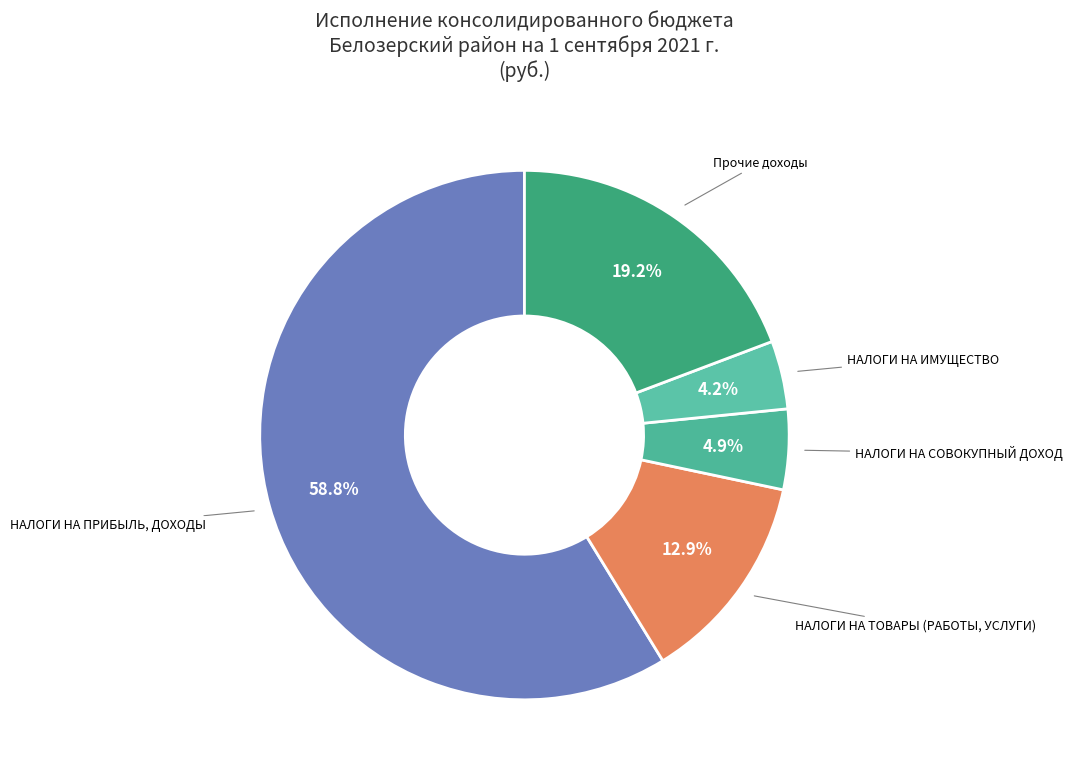

To the nearest percent, what is the average slice percentage?

20%